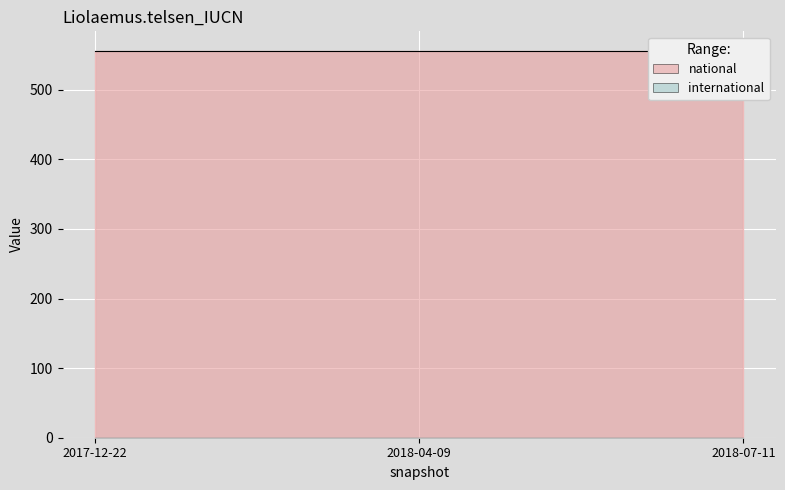

At which category is the sum across all series the highest?

2017-12-22